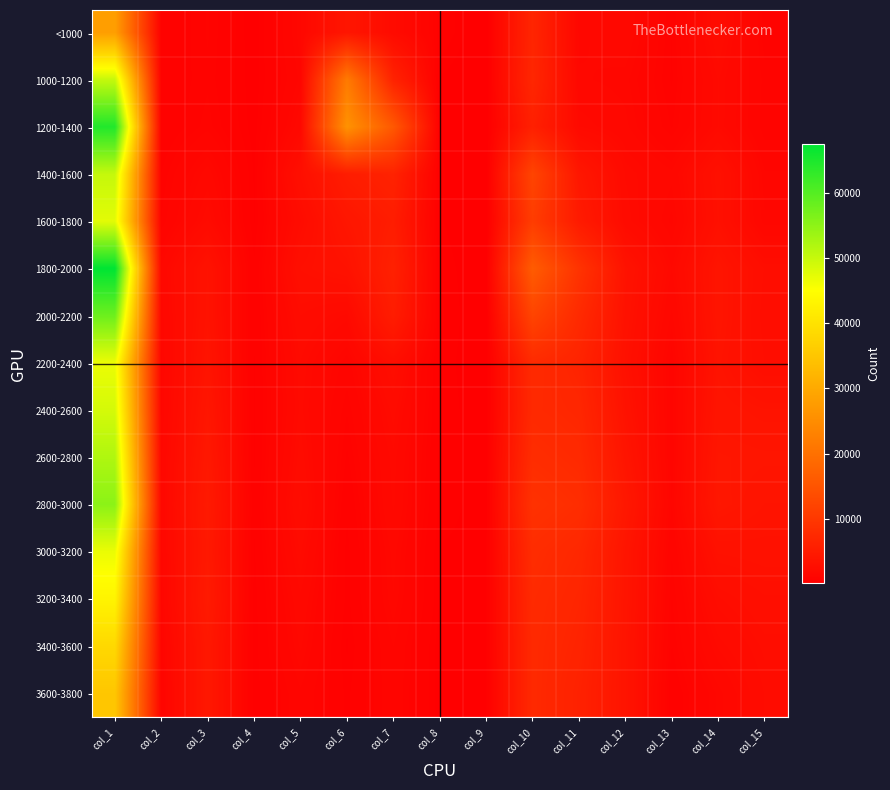

Which label corresponds to the largest value in the chart?

col_1